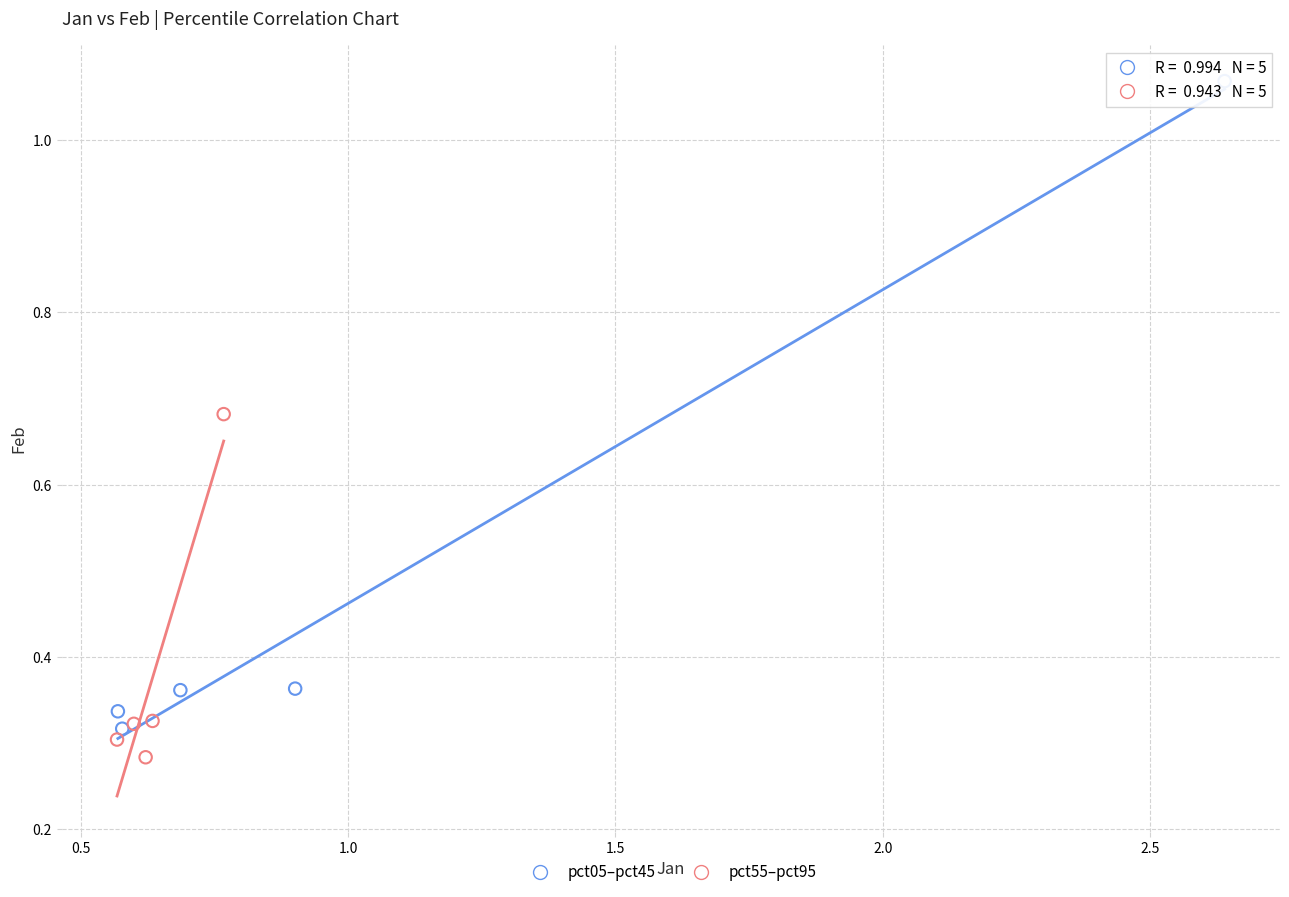

Which series reaches the maximum Y coordinate?

pct05–pct45